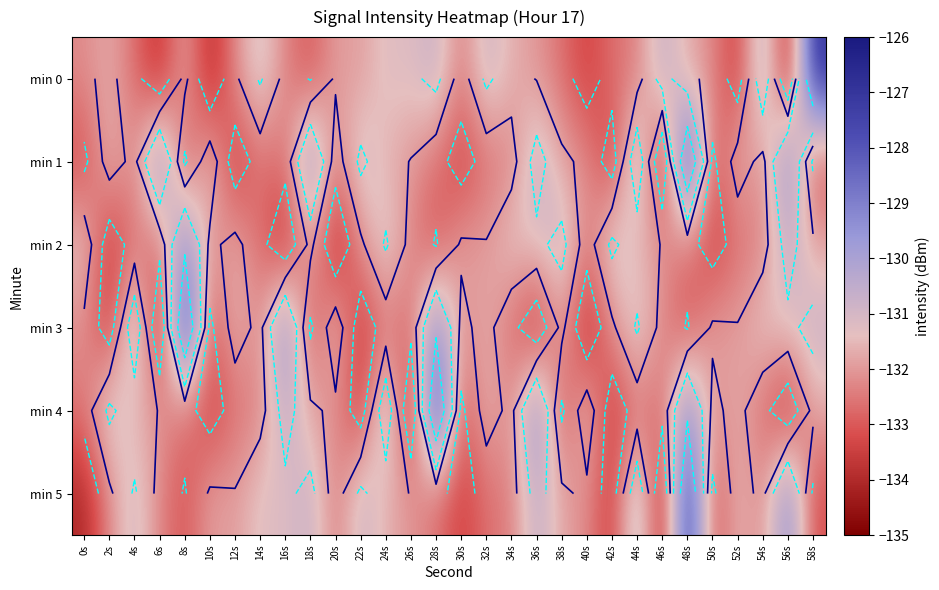

The value of min 2 at 26s is -132.3. True or false?

True